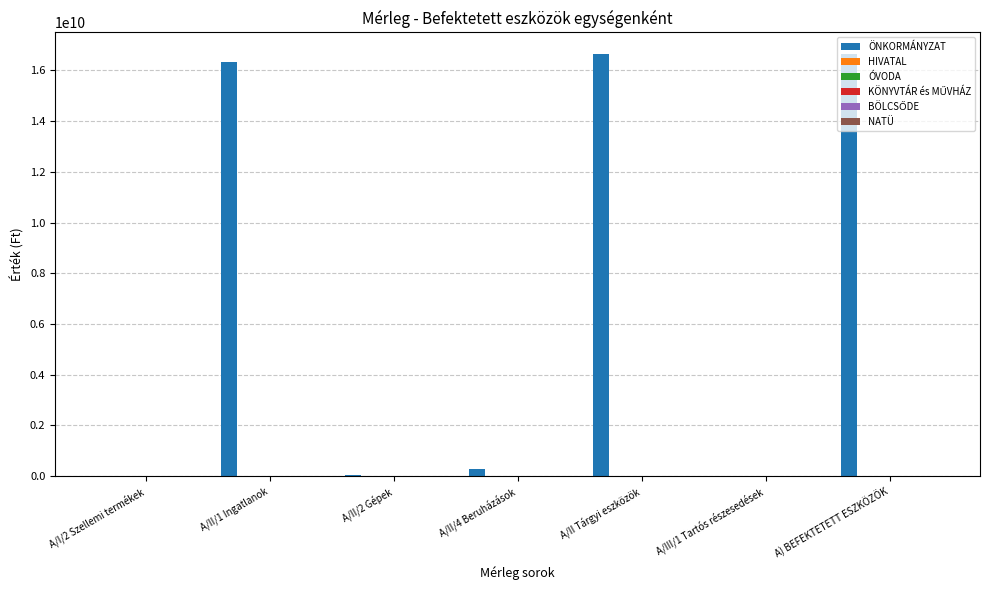

What is the maximum value for ÖNKORMÁNYZAT?

16658847619